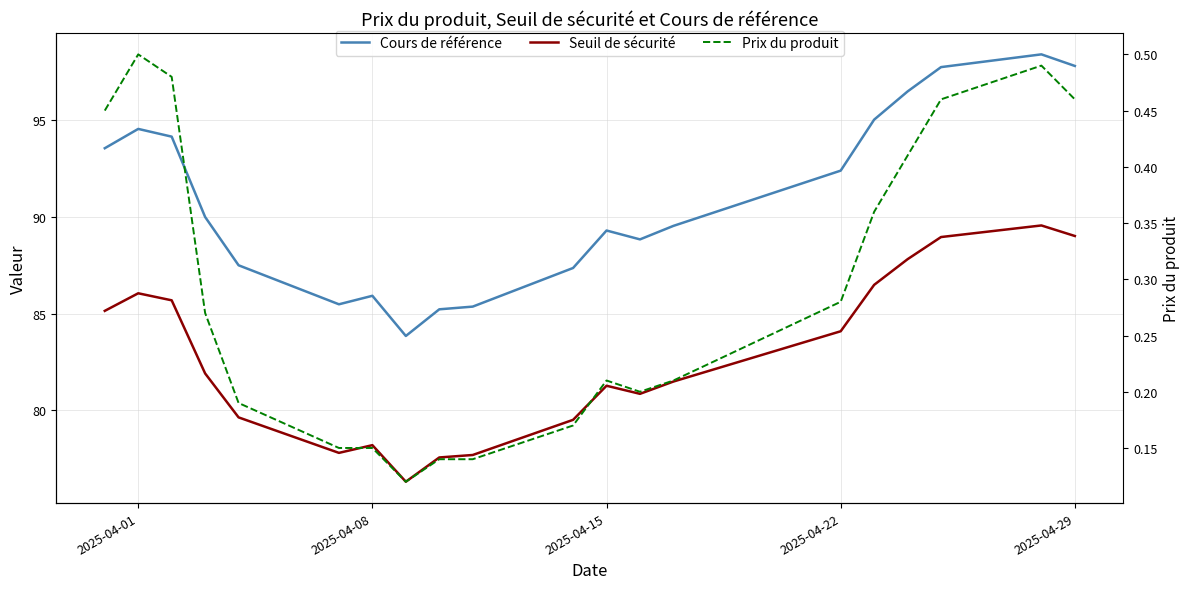

How many values in the Cours de référence series exceed 90?

9